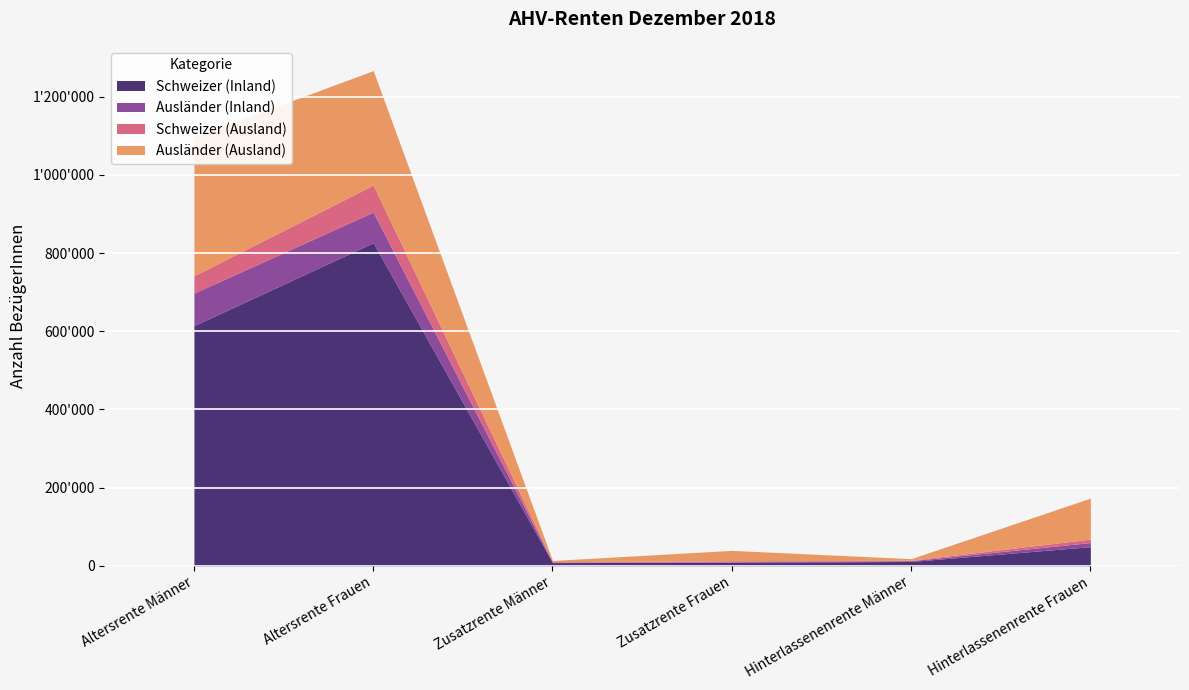

How many data points in Ausländer (Ausland) are above 104989?

2